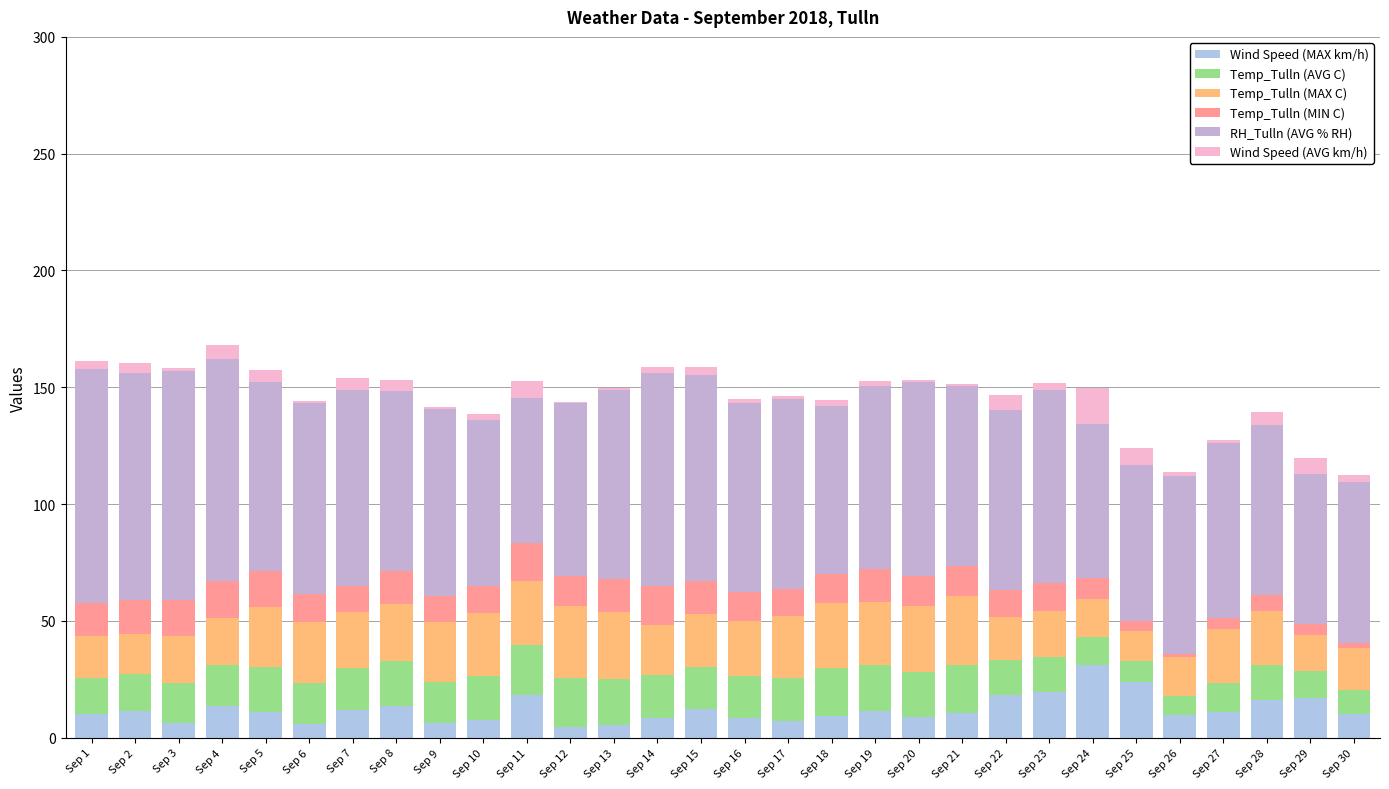

What is the highest value of the Wind Speed (MAX km/h) series?

30.9